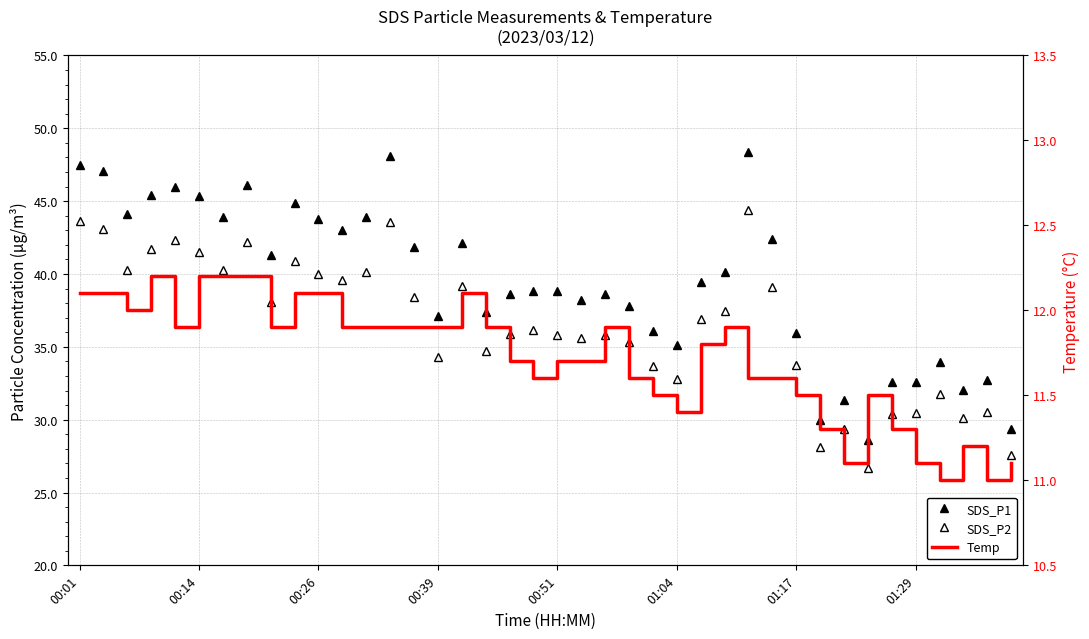

Between 00:26 and 34, which series saw the biggest shift?

SDS_P1